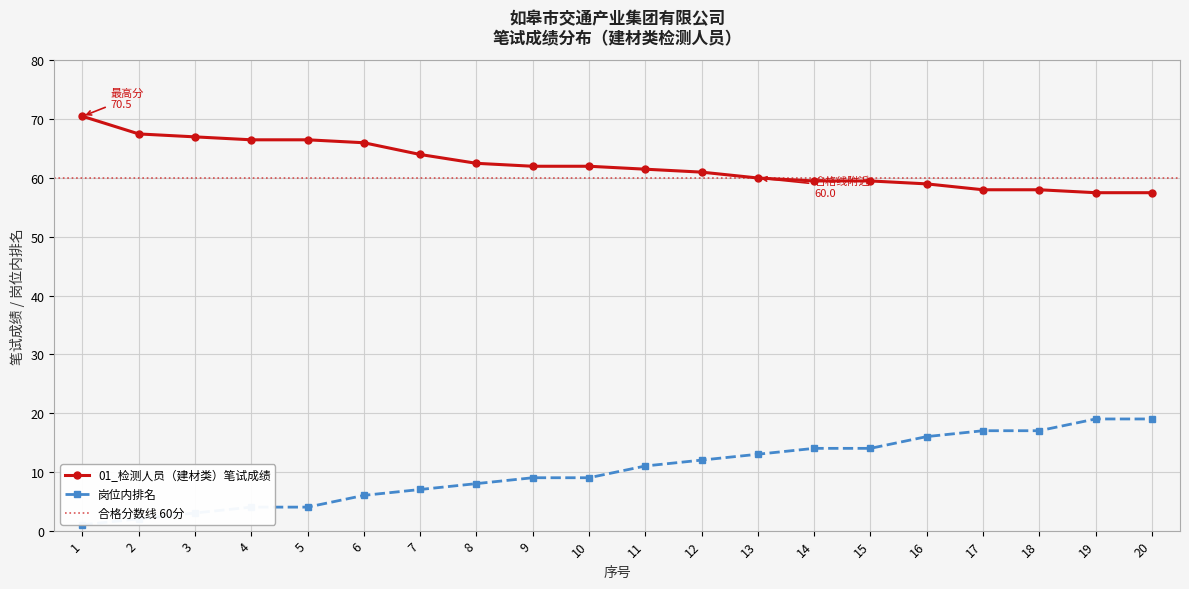

At which category is the sum across all series the highest?

19